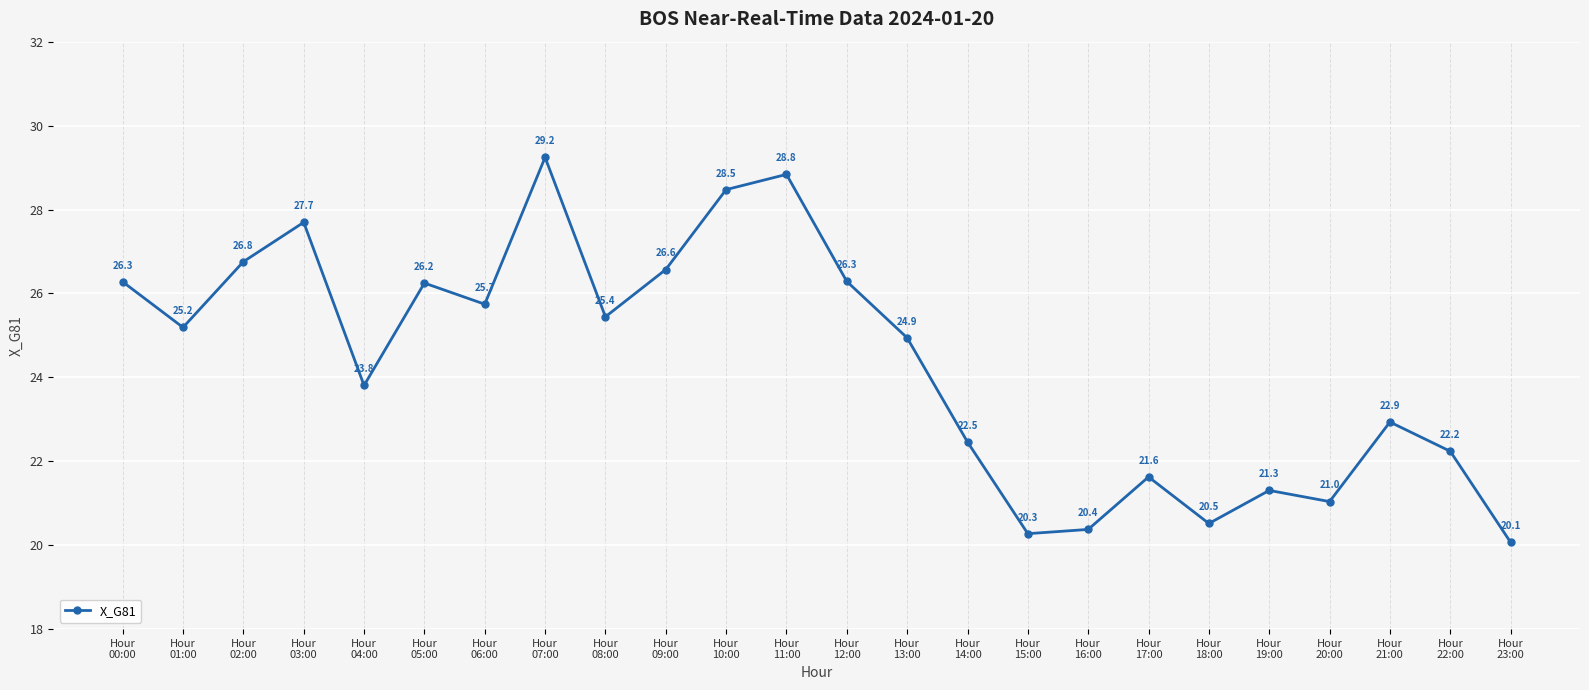

What is the sum of all values?

584.4